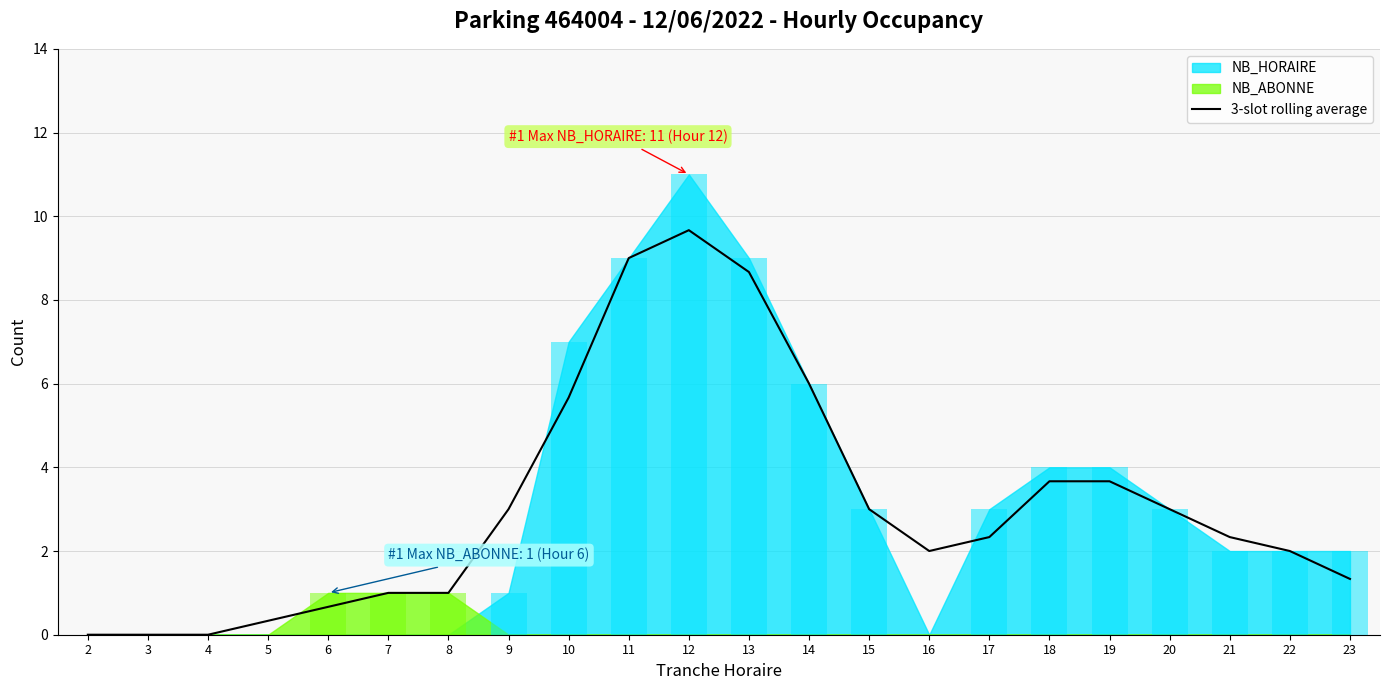

Where does the data first go above 2?

9